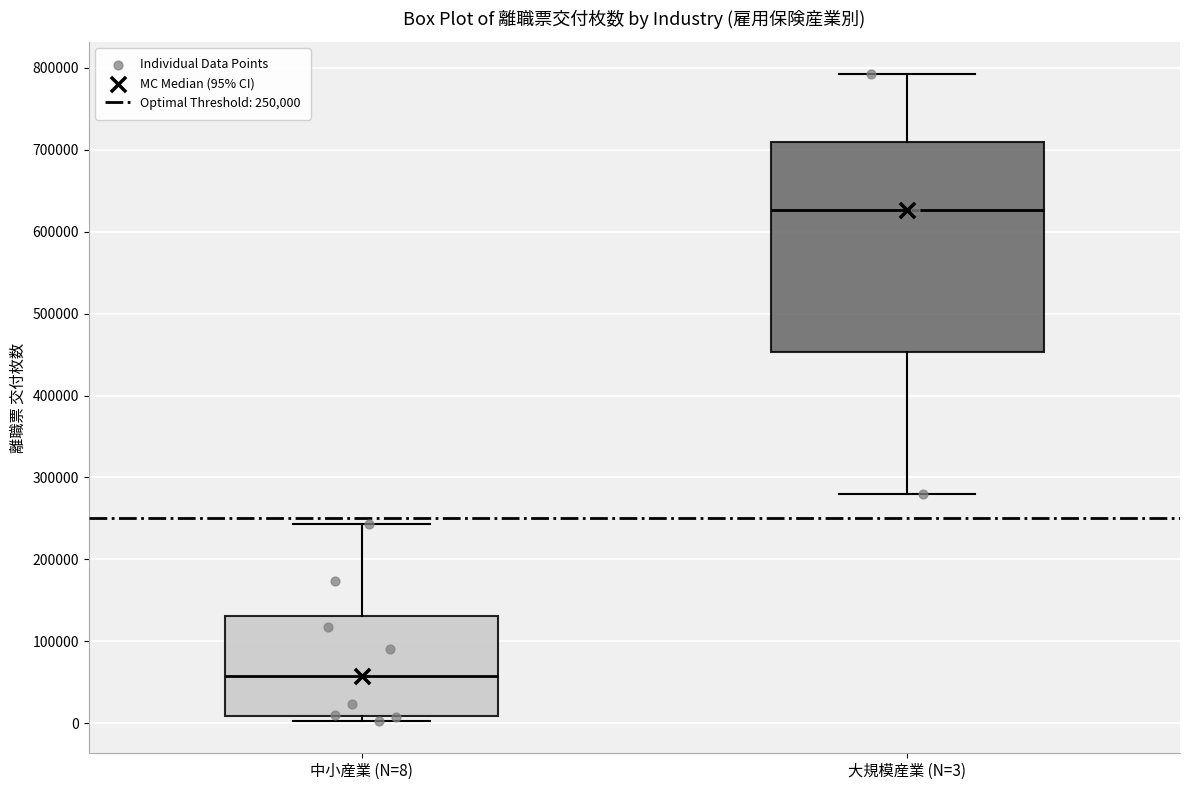

Which box is the tallest, from its lower edge to its upper edge?

大規模産業 (N=3)